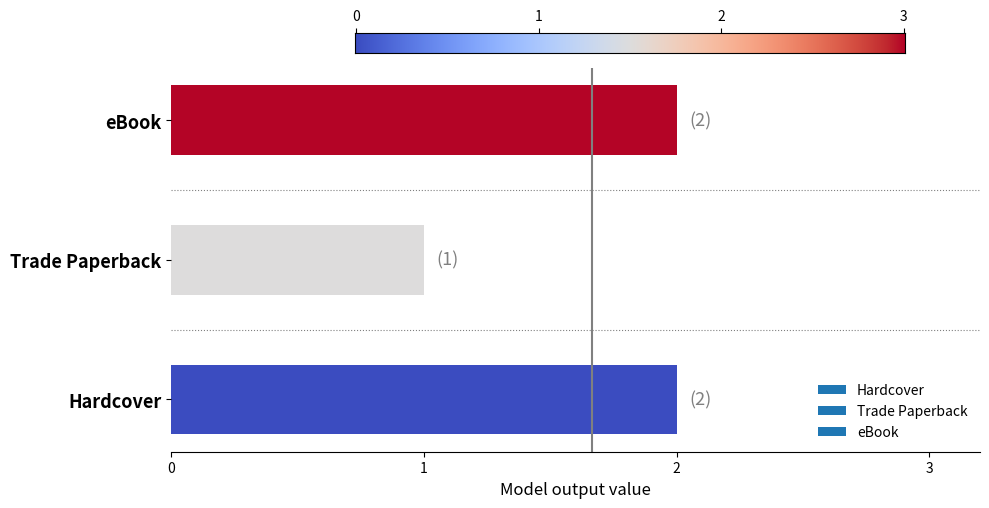

Reading top to bottom, transcribe all the data shown in this chart.

eBook=2	Trade Paperback=1	Hardcover=2